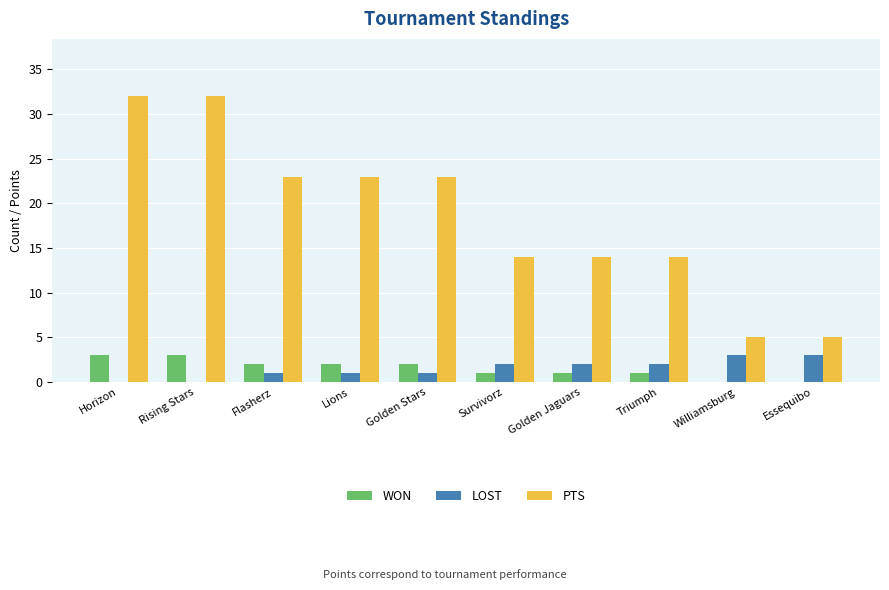

The value of PTS at Triumph is 6. True or false?

False